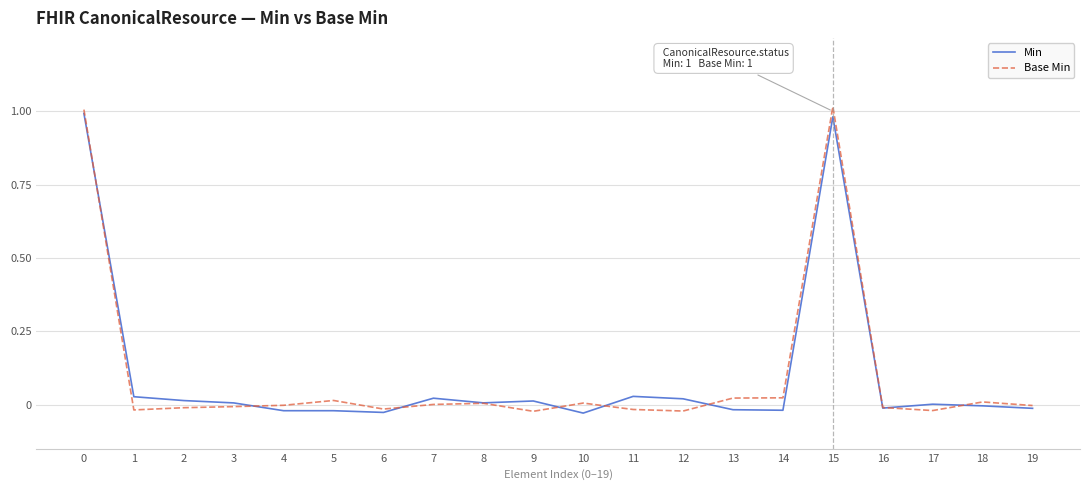

Is it true that Base Min equals -0.0 at 6?

True